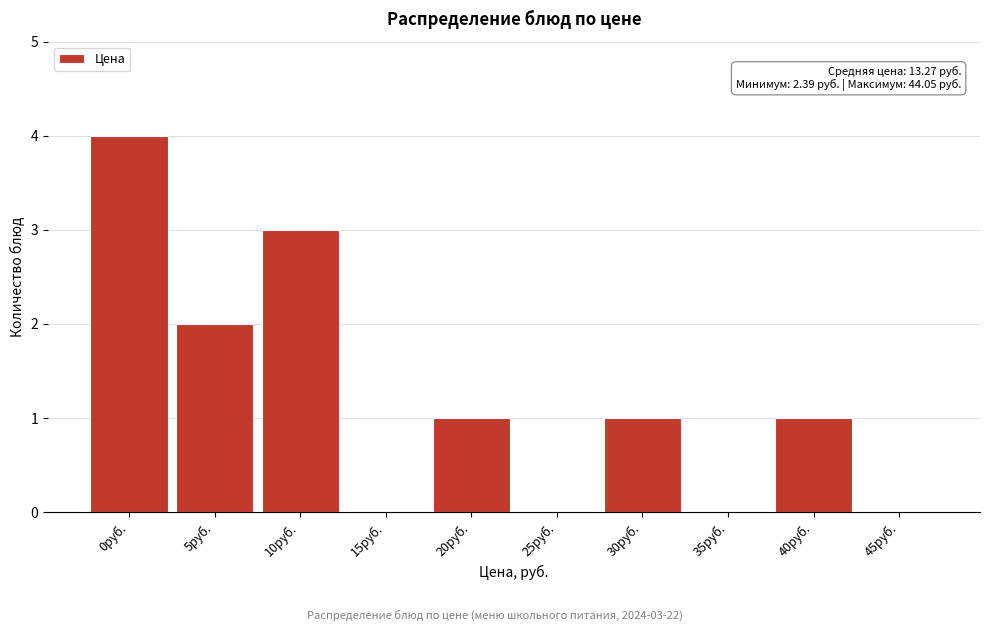

Reading right to left, extract all data points from this chart.

45руб.=0	40руб.=1	35руб.=0	30руб.=1	25руб.=0	20руб.=1	15руб.=0	10руб.=3	5руб.=2	0руб.=4